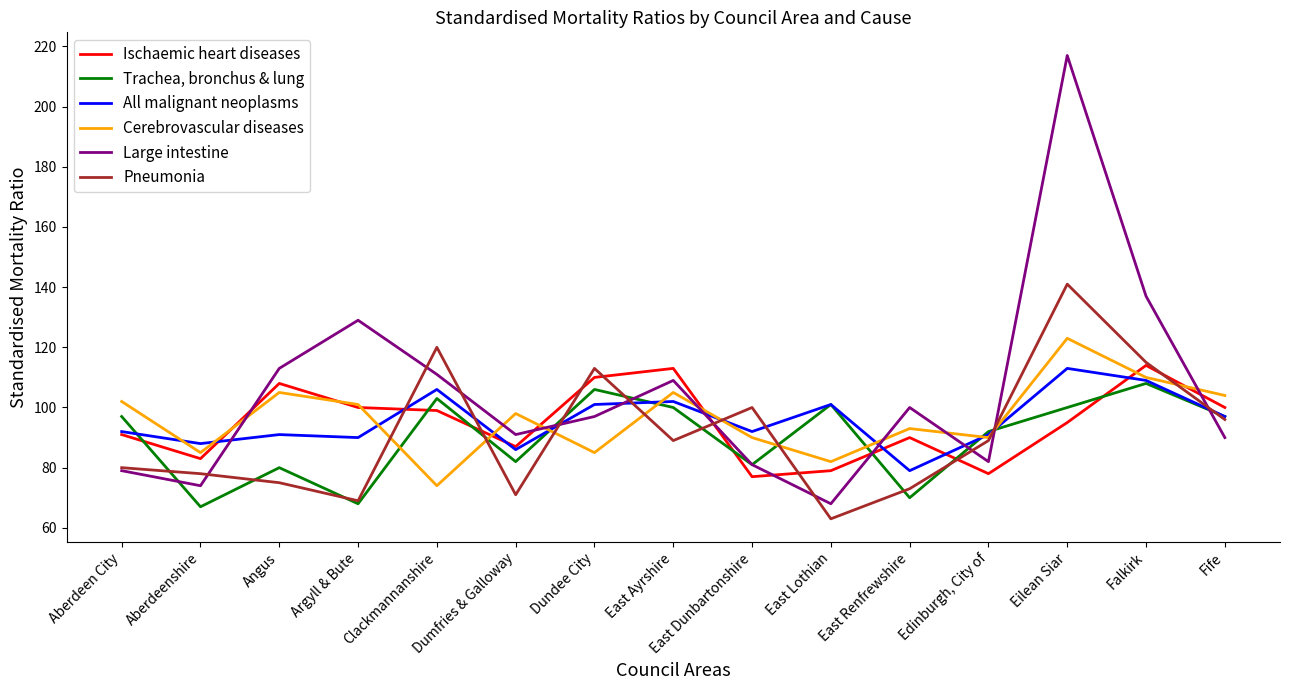

After their last crossing, which series has the higher values: Large intestine or Ischaemic heart diseases?

Ischaemic heart diseases